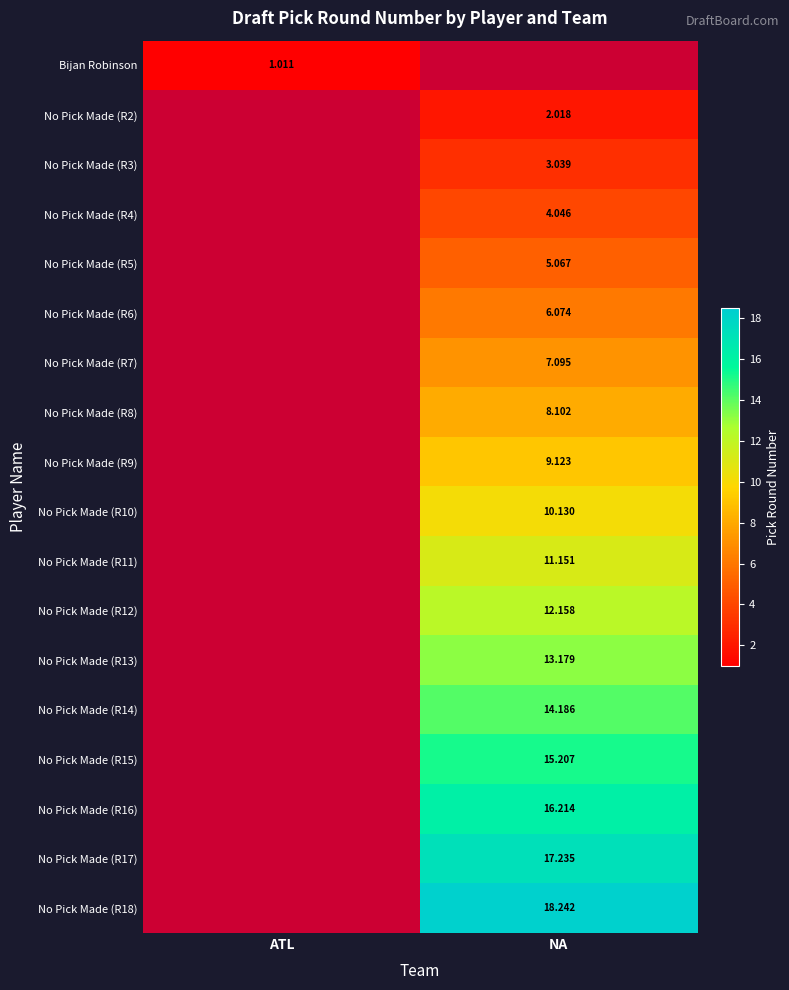

The value of No Pick Made (R7) at NA is 10.9. True or false?

False